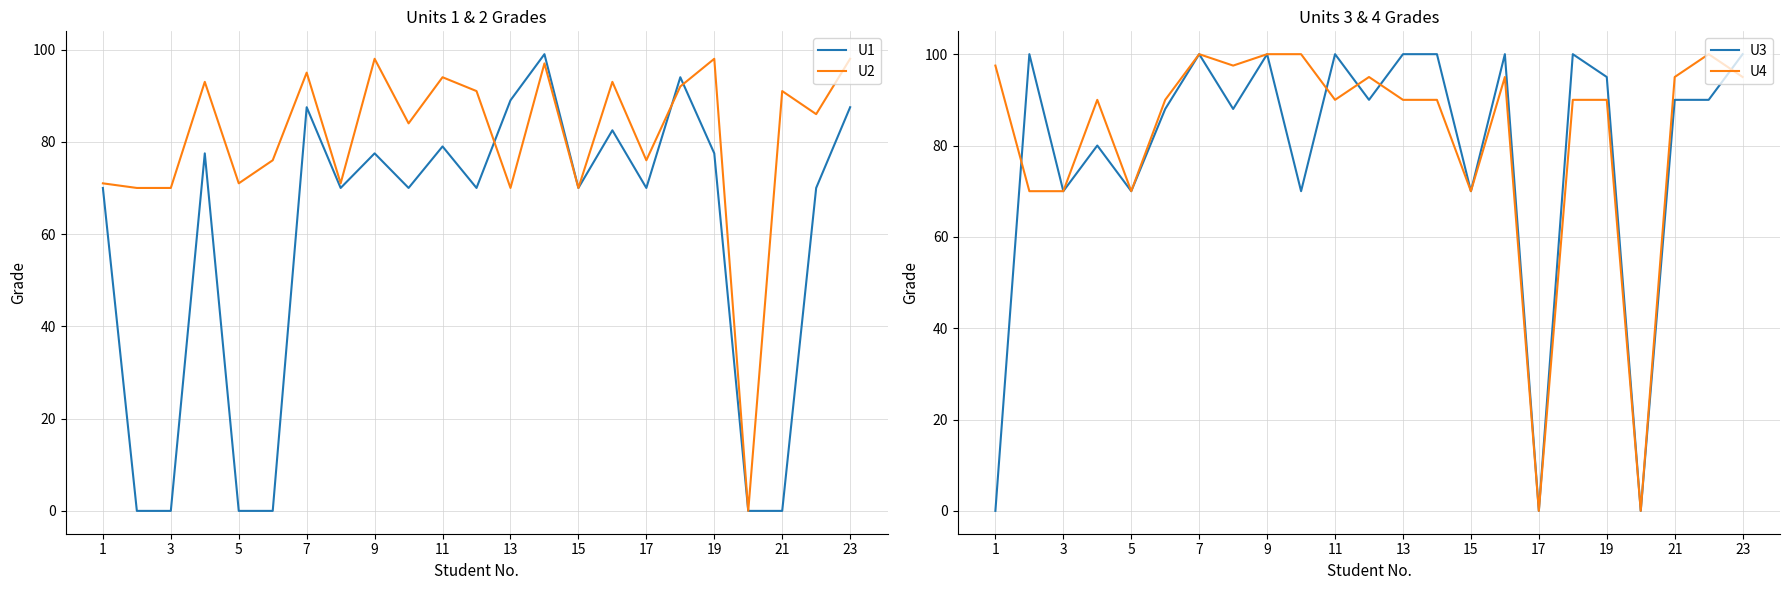

True or false: U2 and U1 cross at least once.

True